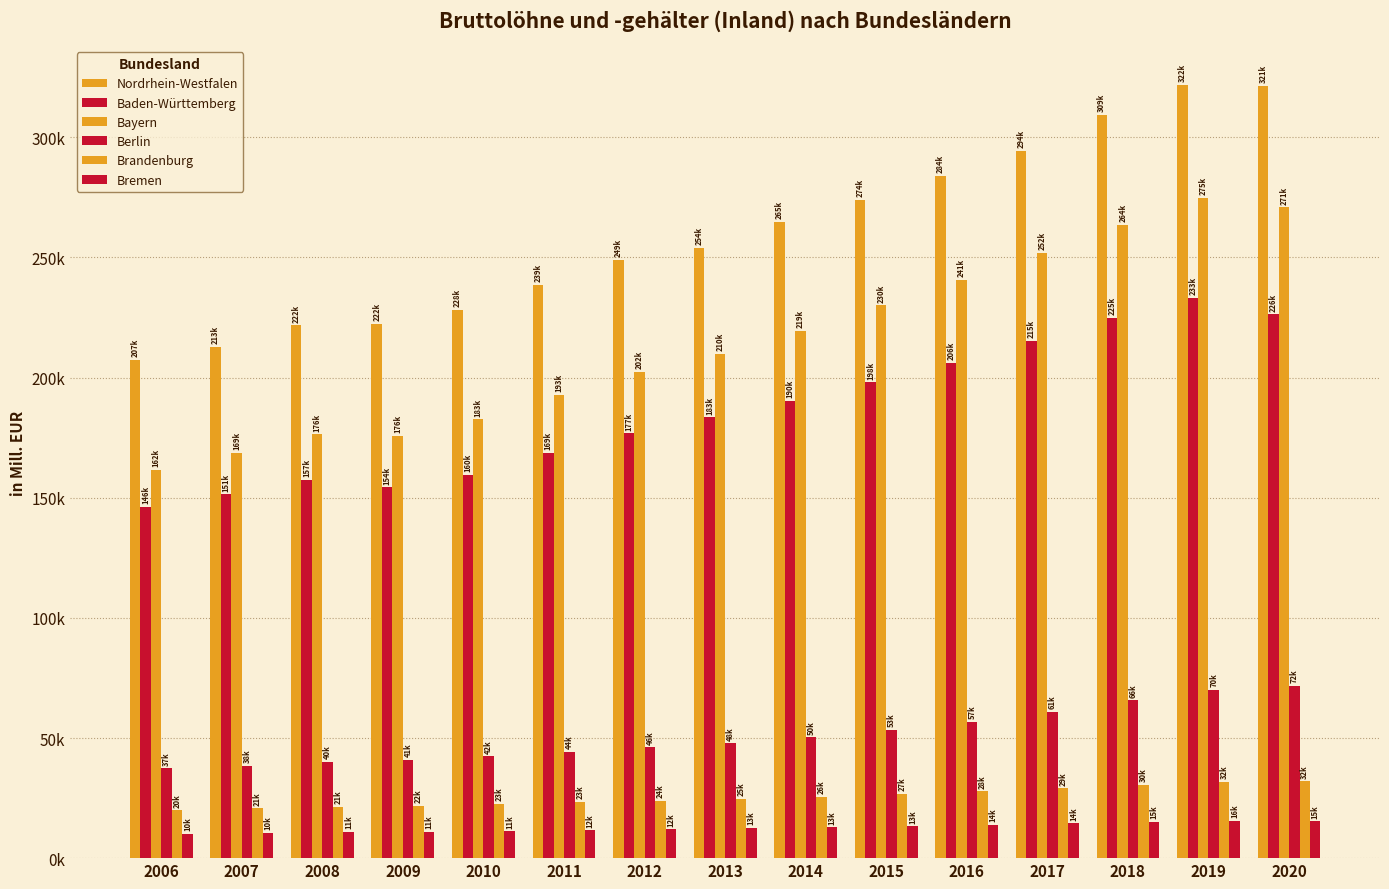

Does the chart contain any negative values?

No